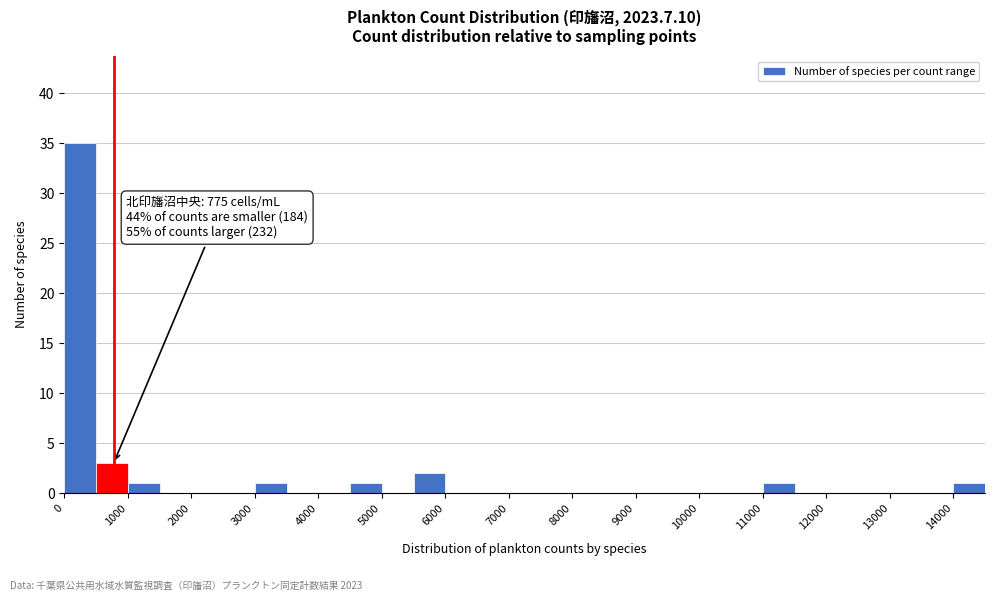

Over which range of the x-axis is the bar tallest?

0 to 500